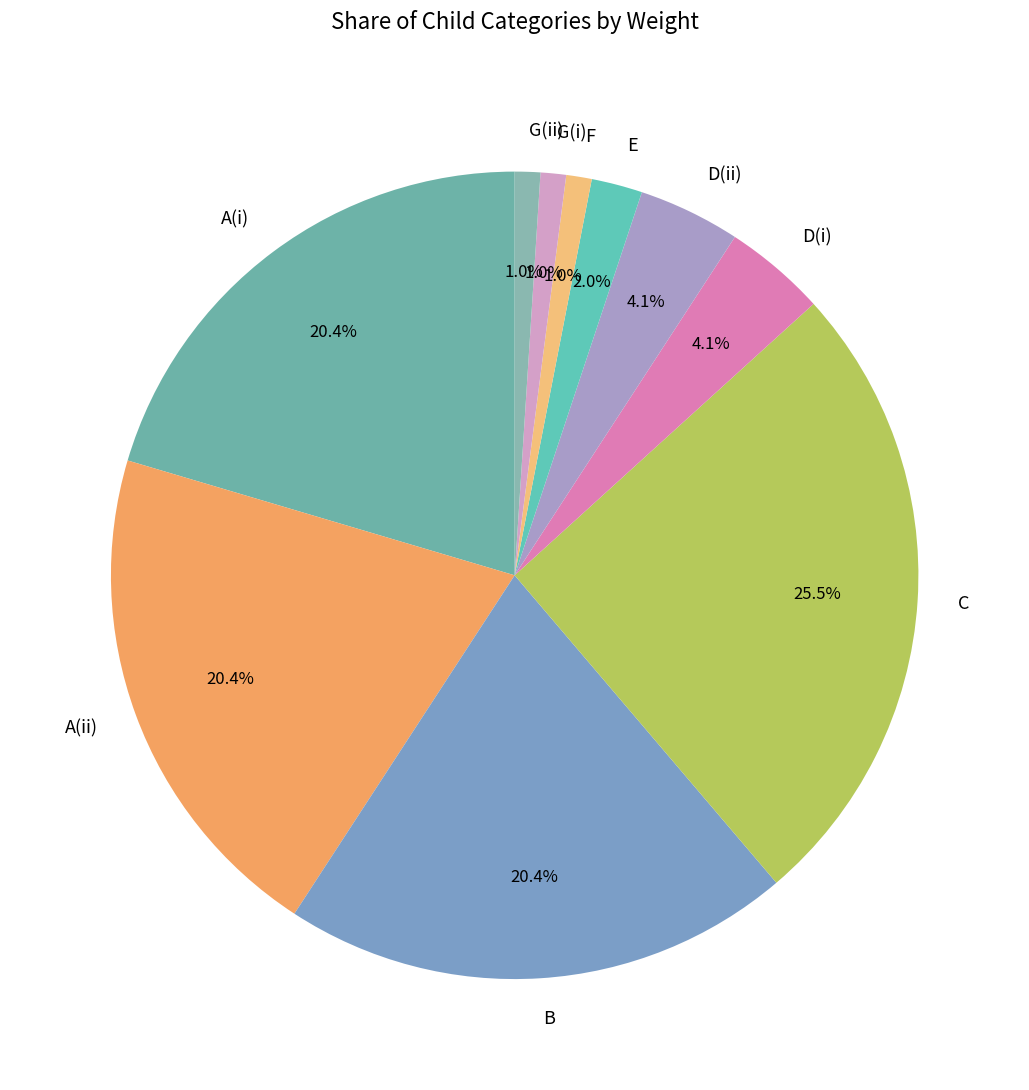

What percentage do B and G(ii) together represent?

21.4%